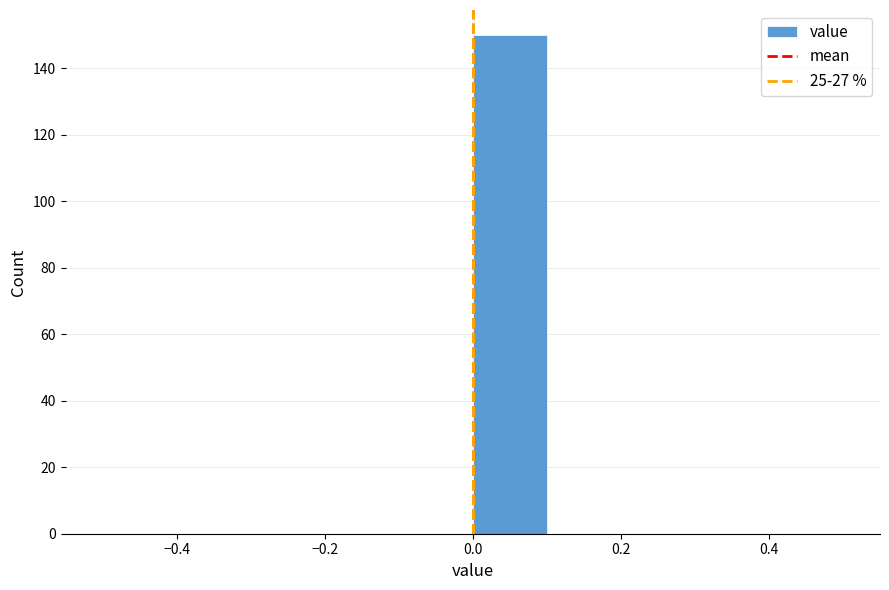

Reading left to right, transcribe this chart: for each bar, give the range it covers on the x-axis and its height. The values are not printed on the chart, so give them approximately, as read against the axis.

-0.5 to -0.4: 0
-0.4 to -0.3: 0
-0.3 to -0.2: 0
-0.2 to -0.1: 0
-0.1 to 0.0: 0
0.0 to 0.1: 150
0.1 to 0.2: 0
0.2 to 0.3: 0
0.3 to 0.4: 0
0.4 to 0.5: 0